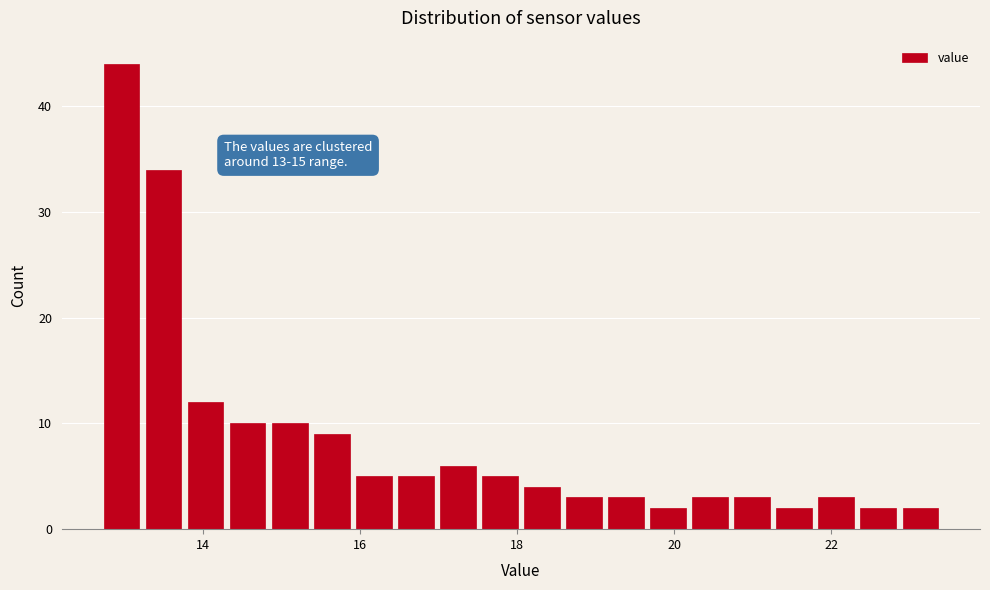

Read against the x-axis, roughly where is the centre of the tallest bar?

13.0